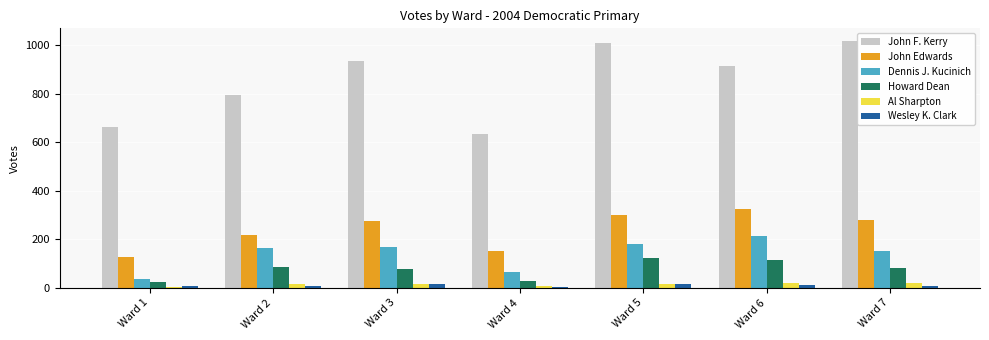

Which series has the widest spread of values?

John F. Kerry